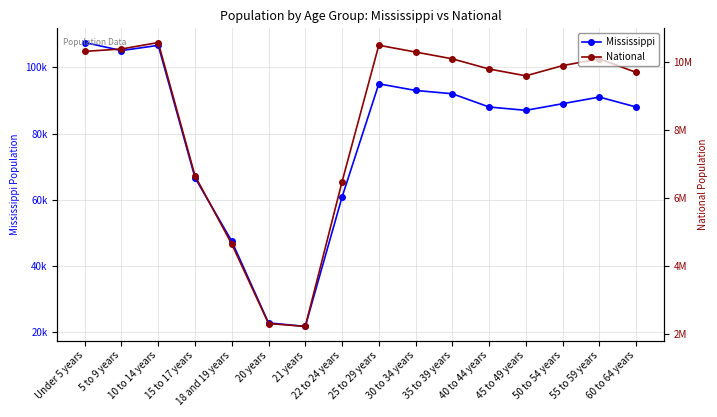

At which label does National reach its peak?

10 to 14 years